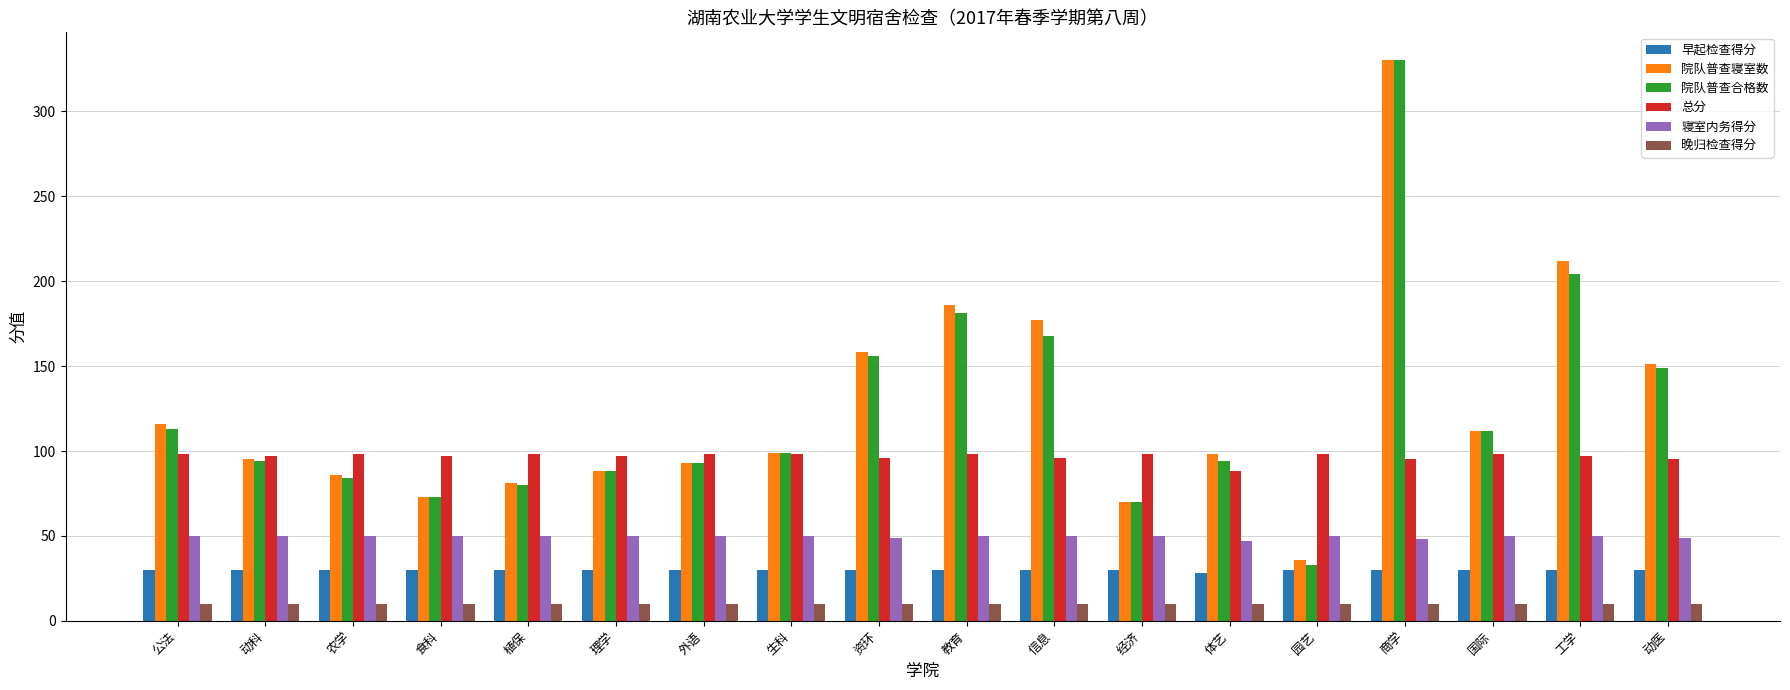

True or false: 早起检查得分 has a value of 45 at 植保.

False